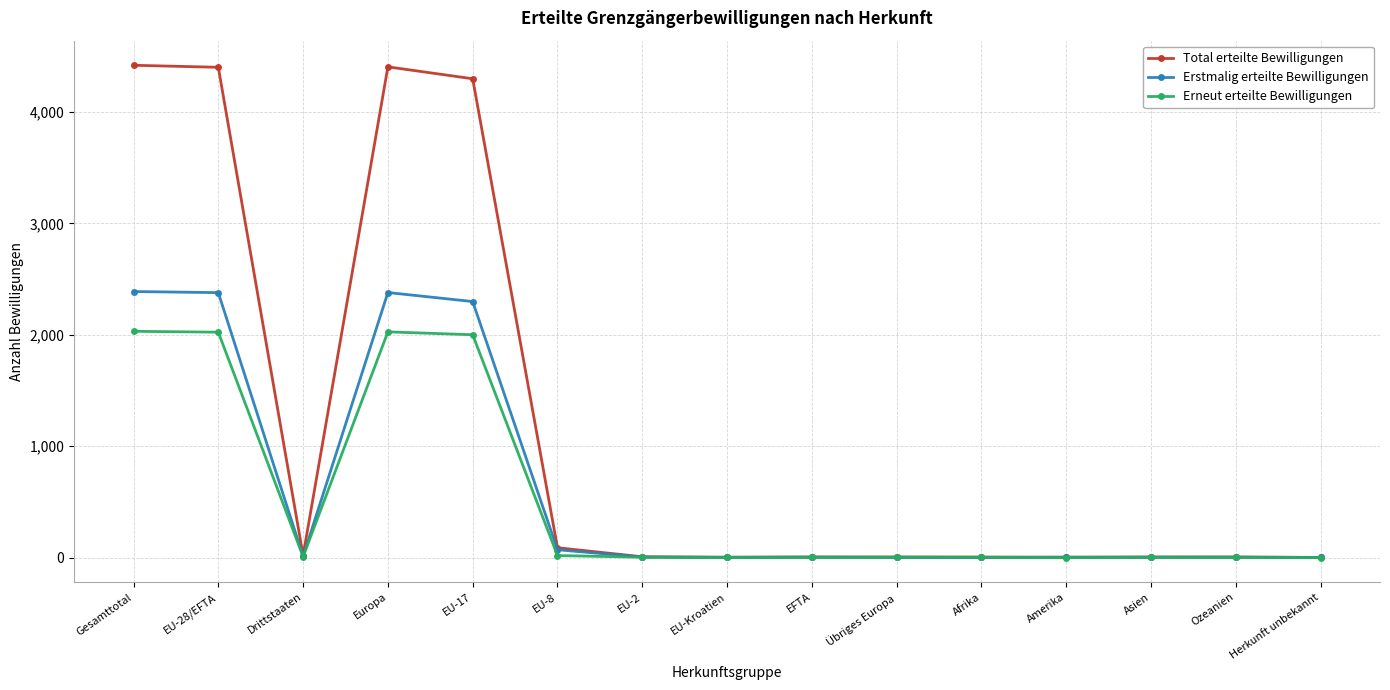

At how many categories does at least one series exceed 884?

4